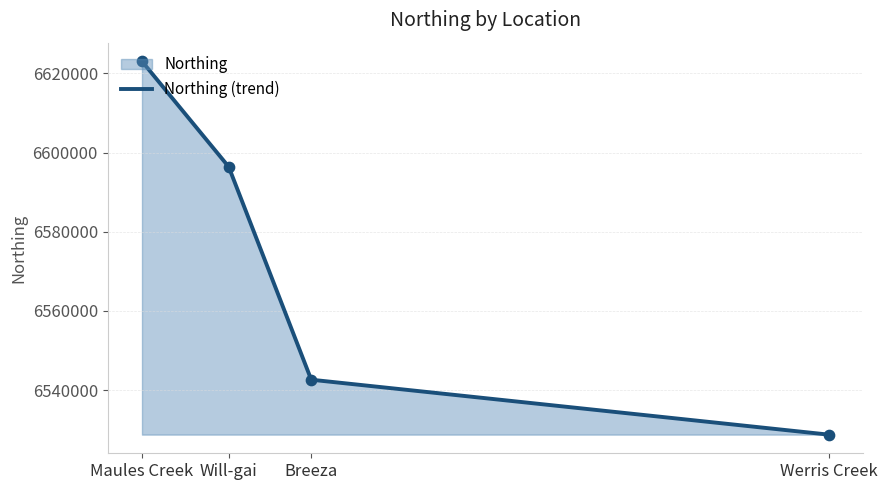

Between Werris Creek and Maules Creek, which is larger?

Maules Creek